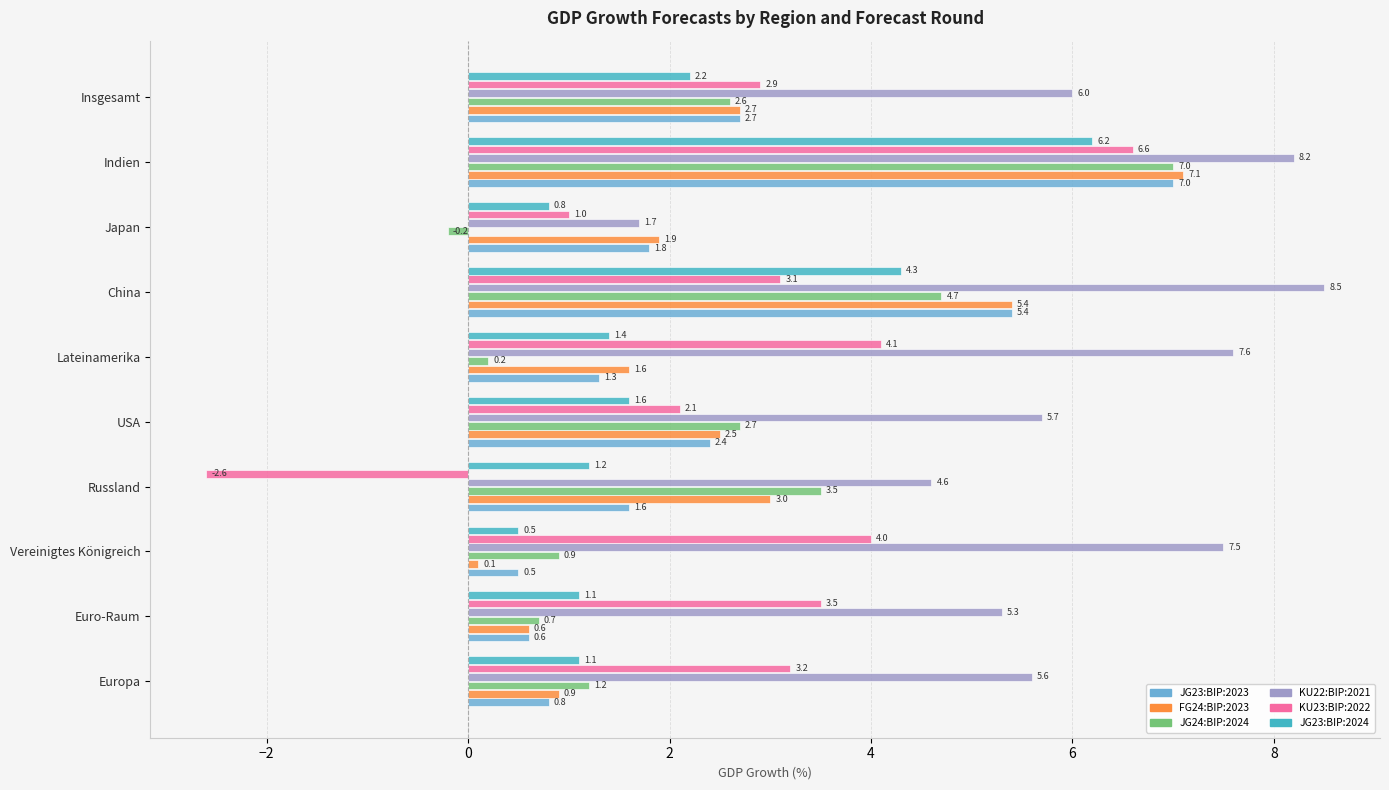

Which series has the largest total across all categories?

KU22:BIP:2021